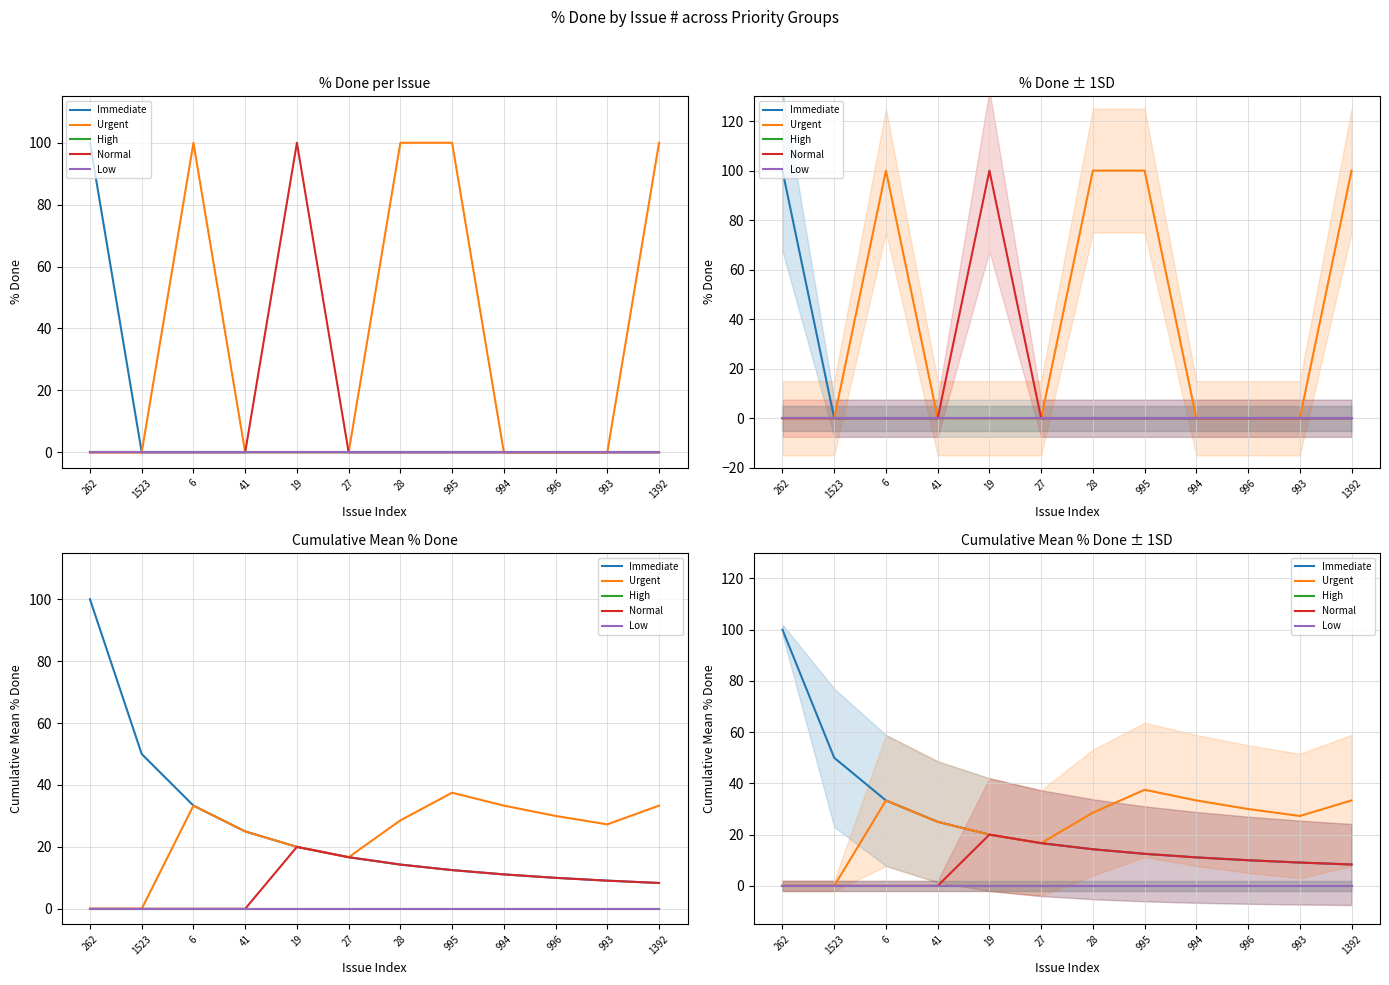

What is the label of the 8th point from the left?

995